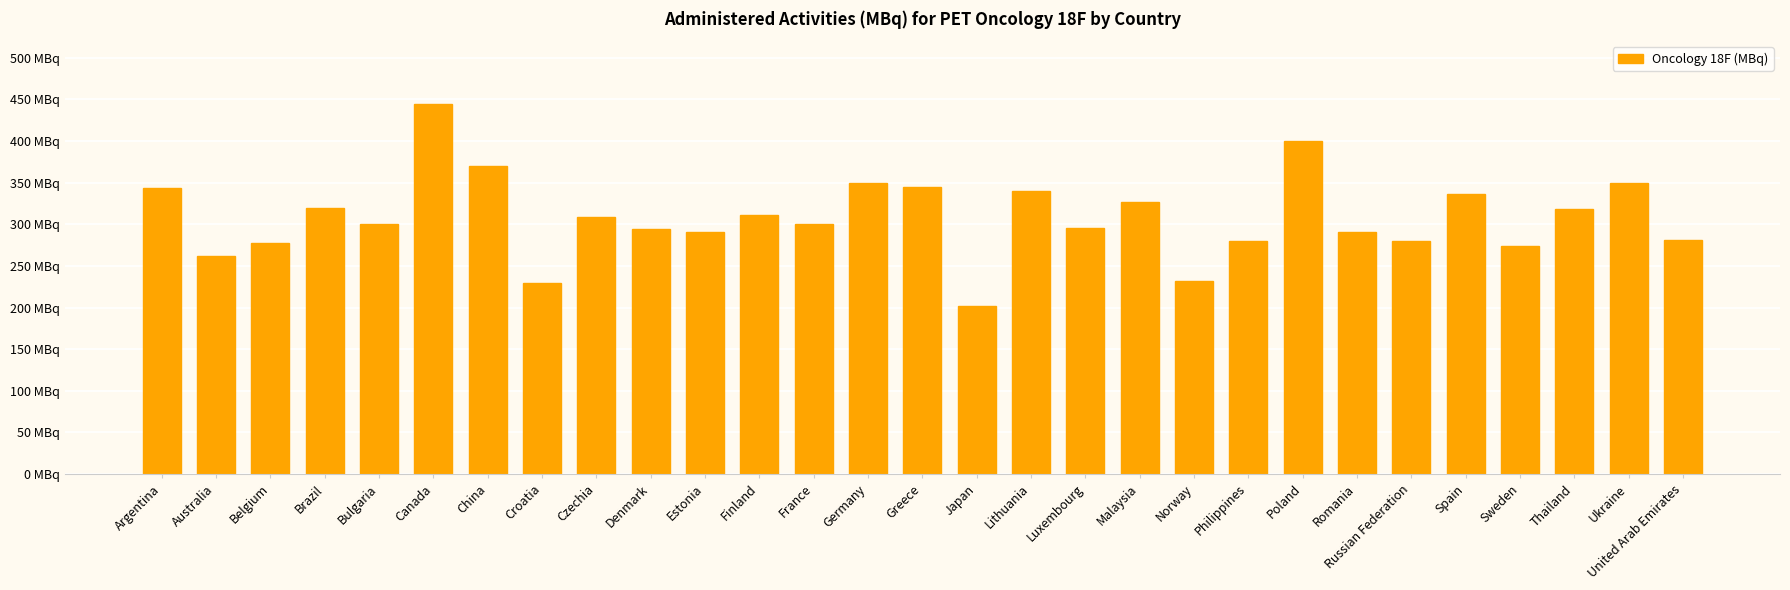

List the labels in order of value, largest first.

Canada, Poland, China, Germany, Ukraine, Greece, Argentina, Lithuania, Spain, Malaysia, Brazil, Thailand, Finland, Czechia, Bulgaria, France, Luxembourg, Denmark, Romania, Estonia, United Arab Emirates, Philippines, Russian Federation, Belgium, Sweden, Australia, Norway, Croatia, Japan